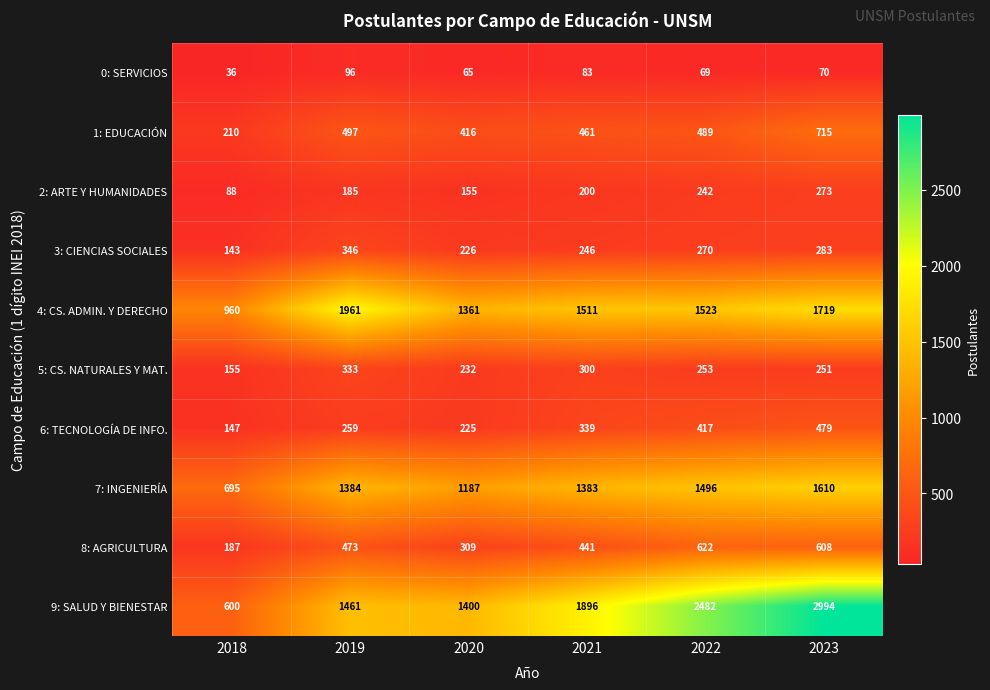

Where does the 4: CS. ADMIN. Y DERECHO series first go above 1523?

2019